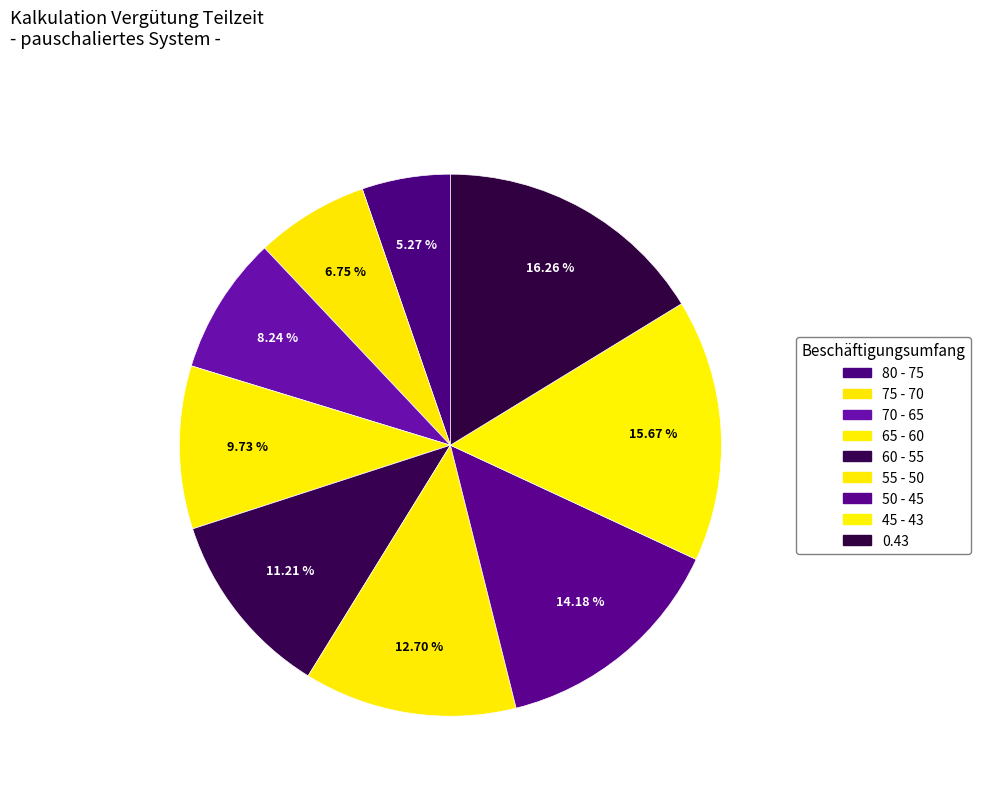

To the nearest percent, what percentage of the pie is 70 - 65?

8%